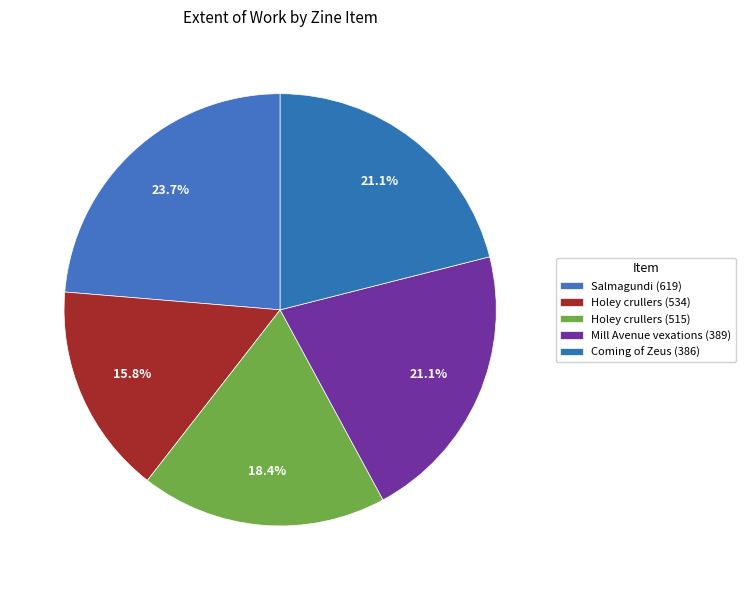

How many segments does this pie chart have?

5